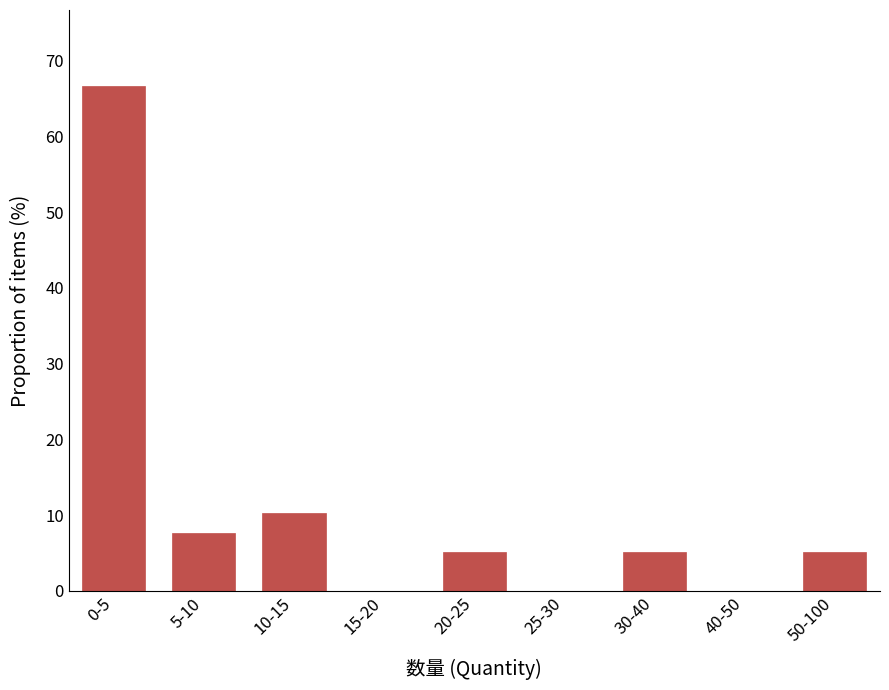

Reading right to left, what are all the values shown in this chart?

50-100=5.1	40-50=0.0	30-40=5.1	25-30=0.0	20-25=5.1	15-20=0.0	10-15=10.3	5-10=7.7	0-5=66.7